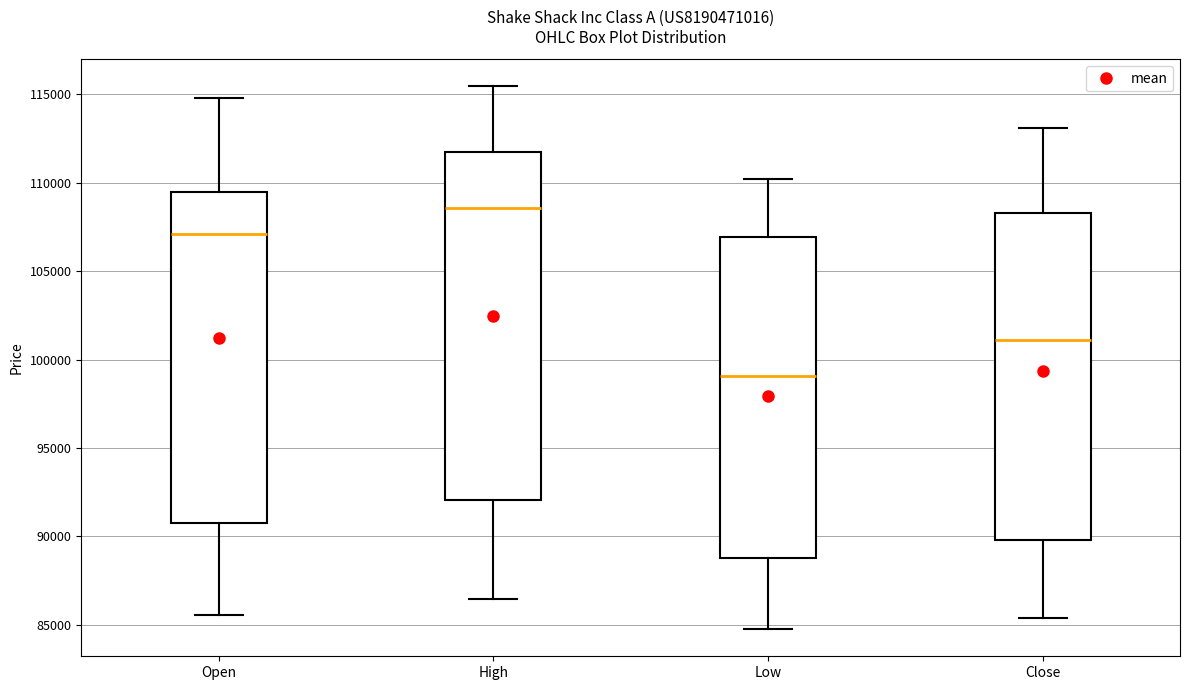

Where does the upper whisker of the box for Low end on the y-axis? The values are not printed on the chart, so give them approximately, as read against the axis.

110000